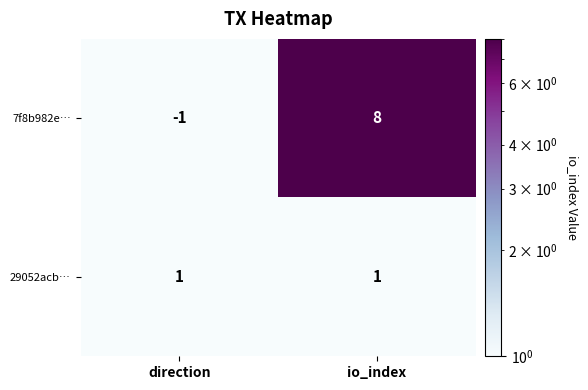

Which label corresponds to the smallest value in the chart?

direction